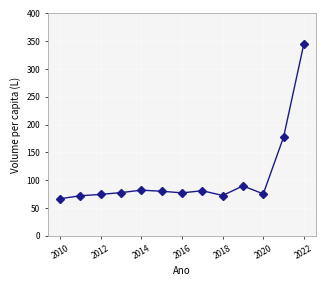

True or false: there are more than 0 points higher than both neighbors.

True